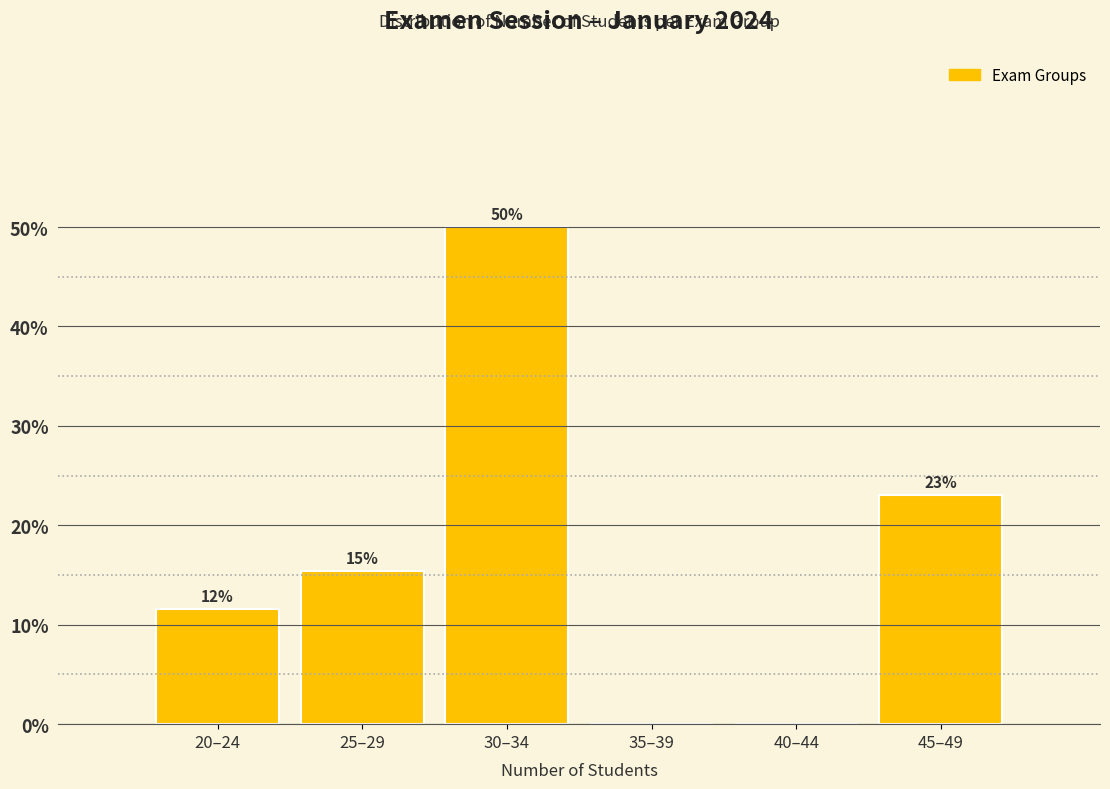

The value at 20–24 is 11.5. True or false?

True